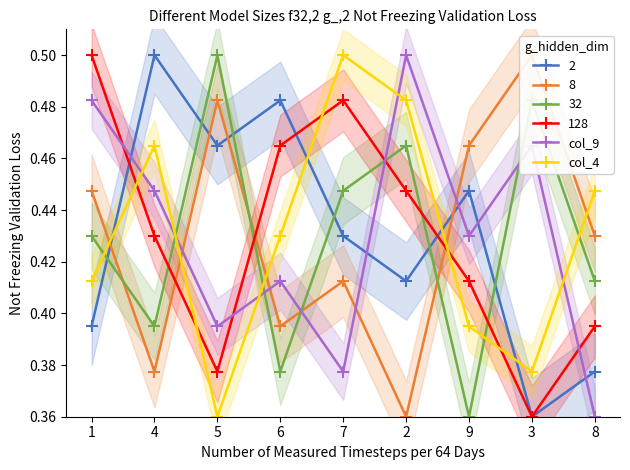

What is the label of the 7th point from the right?

5